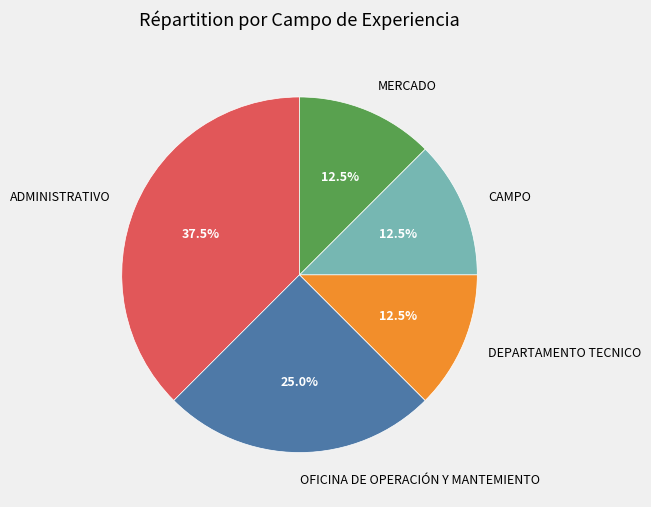

Count the number of slices in the pie.

5